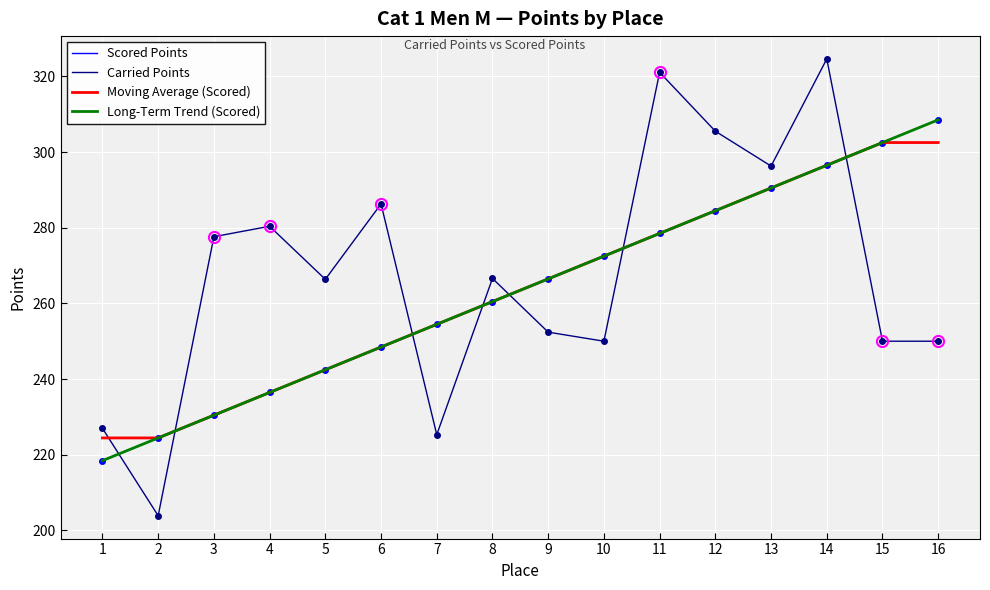

Does the chart display data point markers on the line(s)?

No